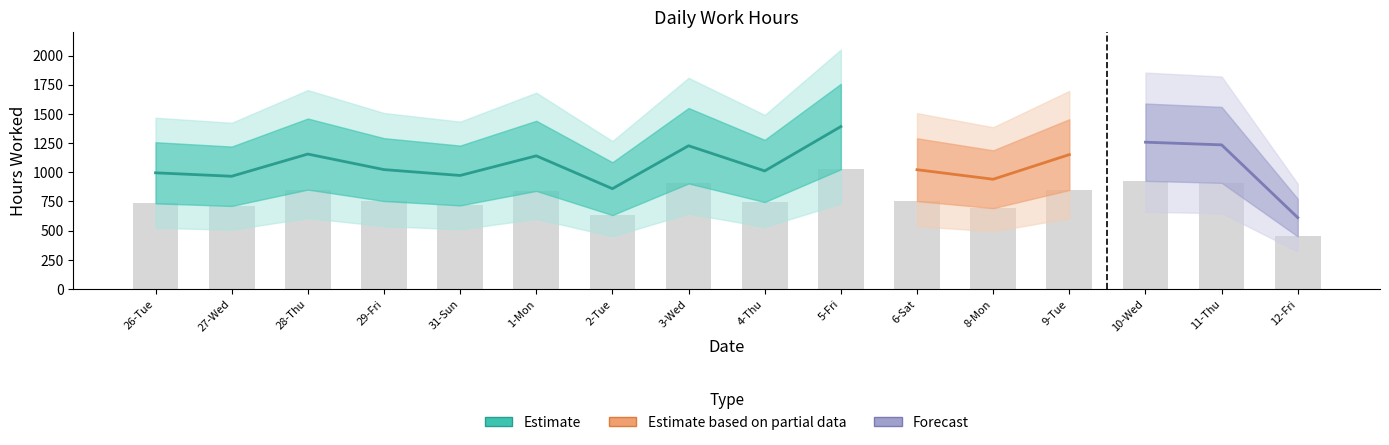

Reading left to right, transcribe all the data shown in this chart.

26-Tue=733.6	27-Wed=711.9	28-Thu=851.9	29-Fri=753.9	31-Sun=716.8	1-Mon=840.7	2-Tue=633.5	3-Wed=904.4	4-Thu=745.5	5-Fri=1025.5	6-Sat=753.2	8-Mon=693.0	9-Tue=848.4	10-Wed=926.8	11-Thu=910.0	12-Fri=450.8